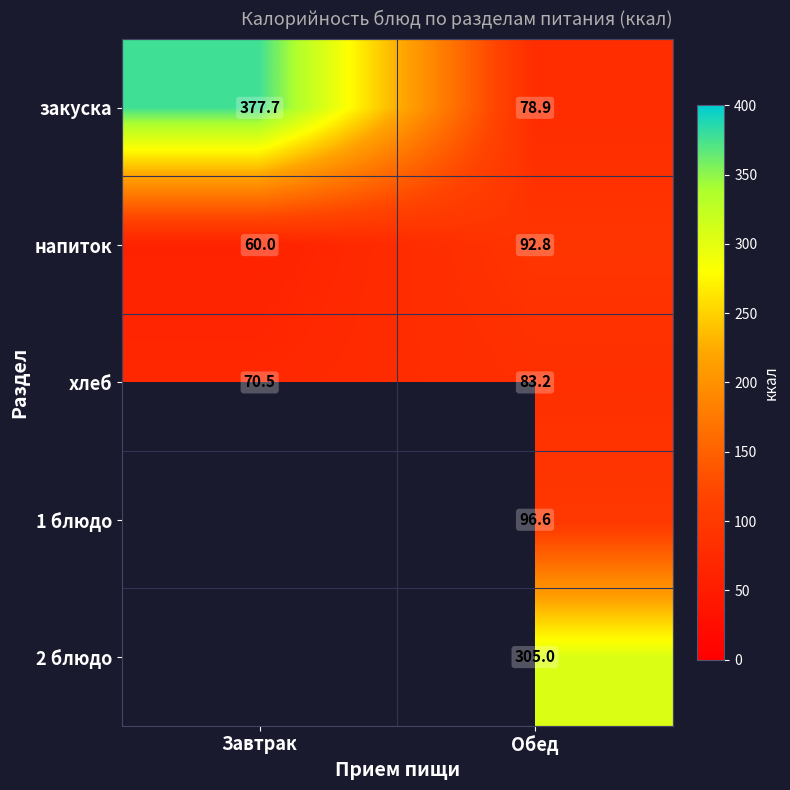

What is the total value across all series at Обед?

656.5